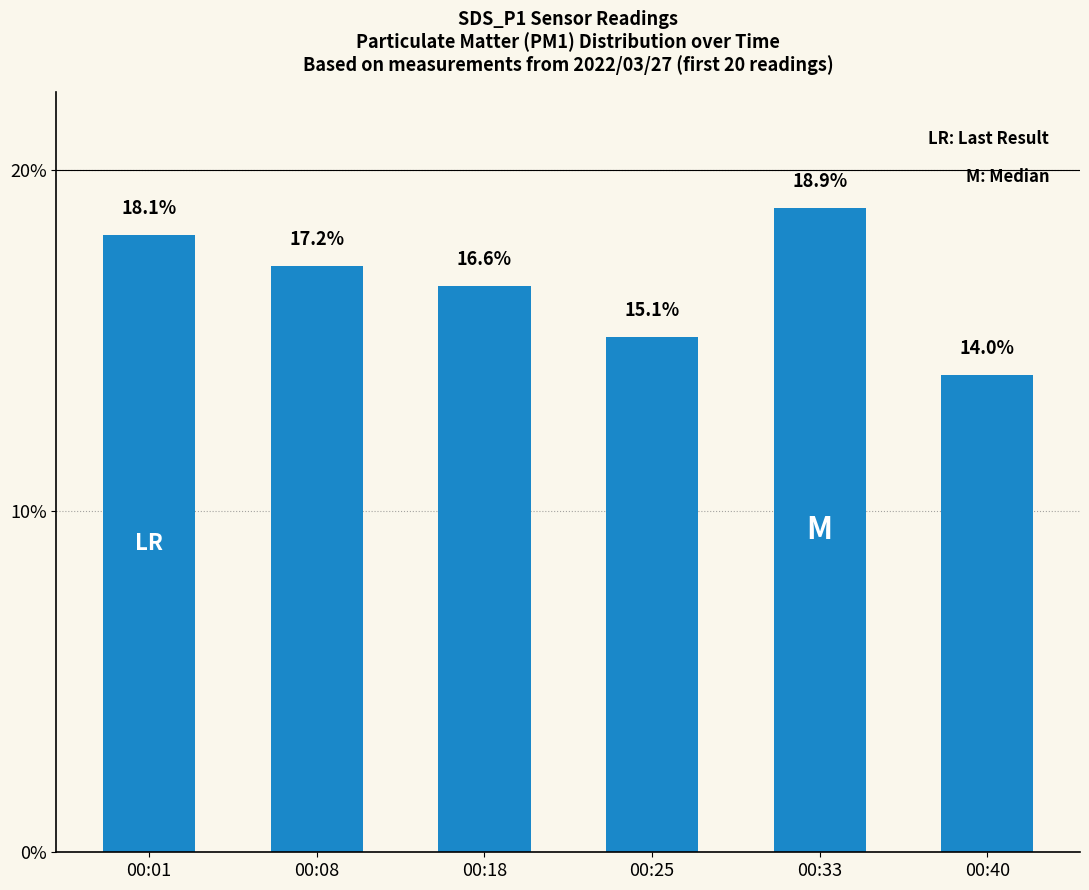

How many series are shown in this chart?

1